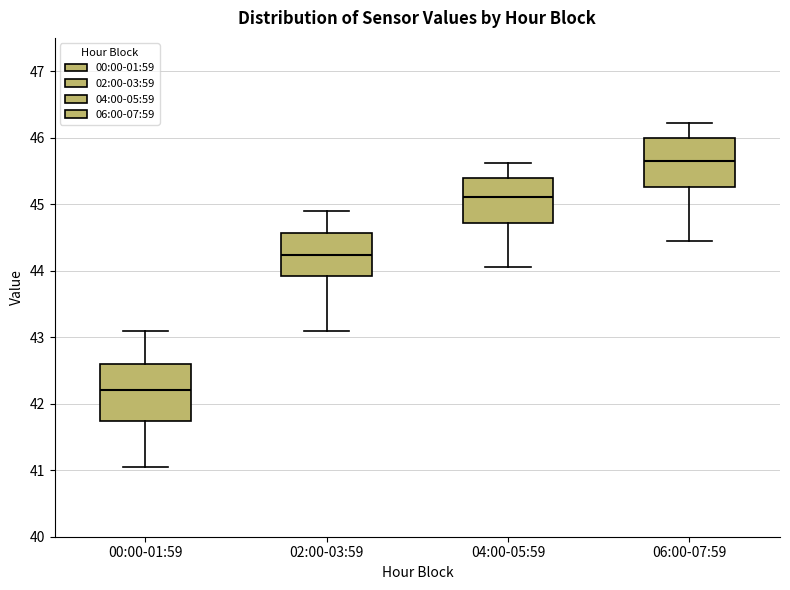

Reading left to right, transcribe this box plot: for each box, give where its median line is, the range the box spans, and where its two whiskers end, as read against the y-axis. The values are not printed on the chart, so give them approximately, as read against the axis.

00:00-01:59: median 42.2, box 41.7 to 42.6, whiskers 41.1 to 43.1
02:00-03:59: median 44.2, box 43.9 to 44.6, whiskers 43.1 to 44.9
04:00-05:59: median 45.1, box 44.7 to 45.4, whiskers 44.1 to 45.6
06:00-07:59: median 45.7, box 45.3 to 46.0, whiskers 44.5 to 46.2